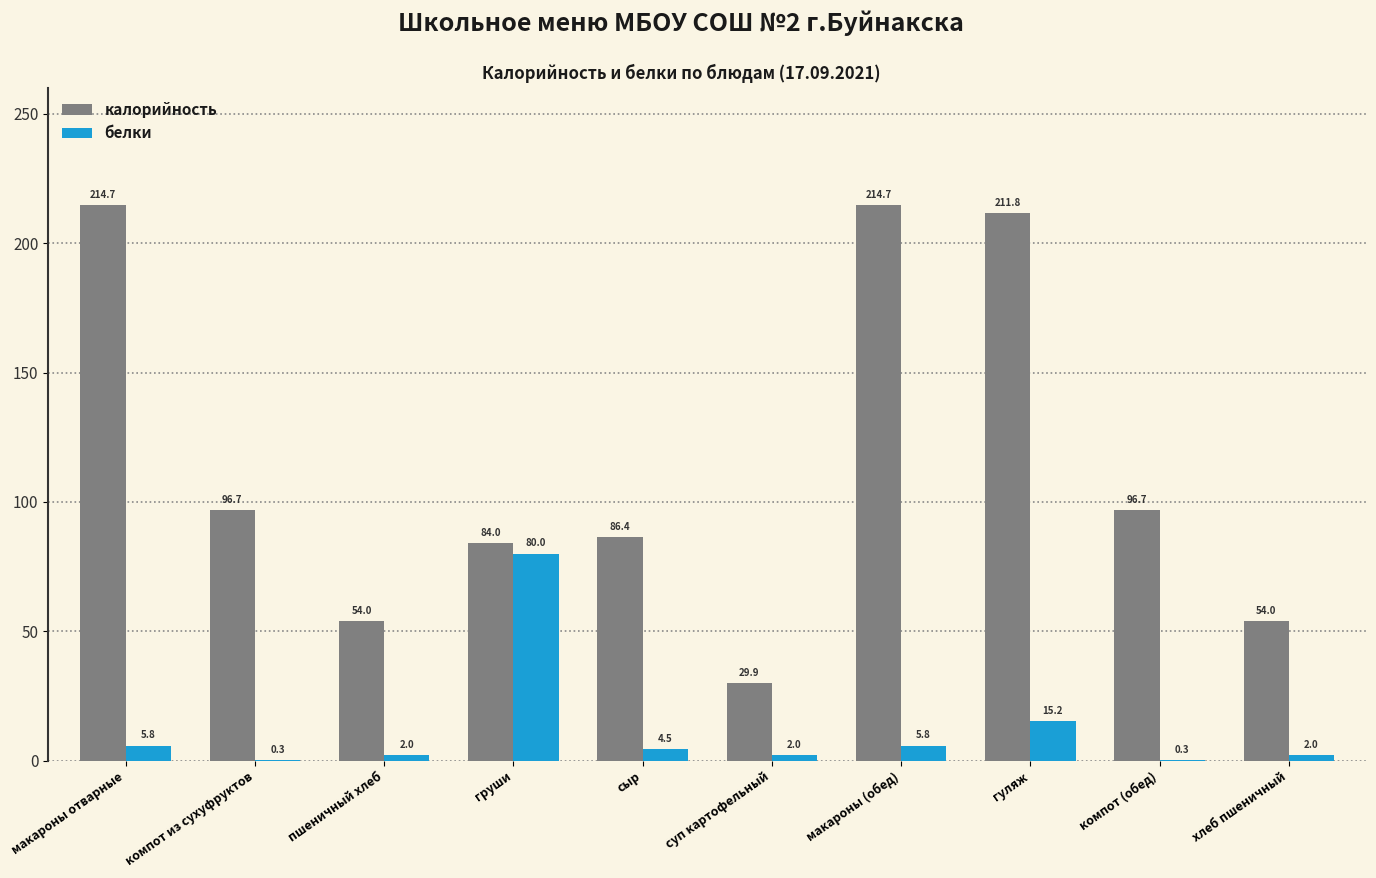

The калорийность series shows 86.4 at сыр. True or false?

True